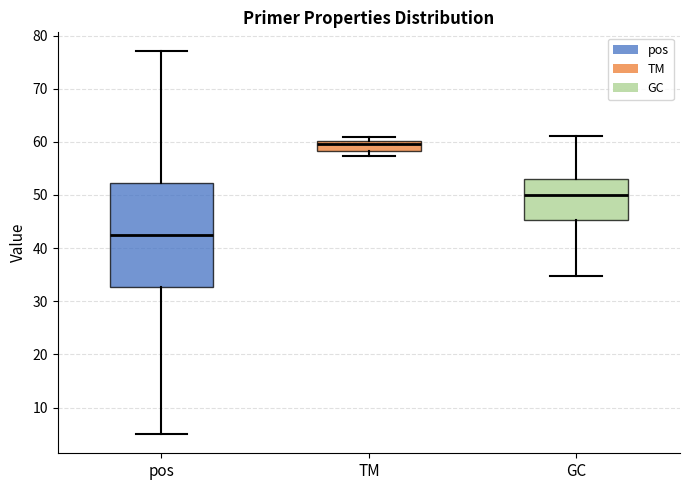

Reading left to right, transcribe this box plot: for each box, give where its median line is, the range the box spans, and where its two whiskers end, as read against the y-axis. The values are not printed on the chart, so give them approximately, as read against the axis.

pos: median 43, box 33 to 52, whiskers 5 to 77
TM: median 60 (just below the box's upper edge), box 58 to 60, whiskers 57 to 61
GC: median 50, box 45 to 53, whiskers 35 to 61